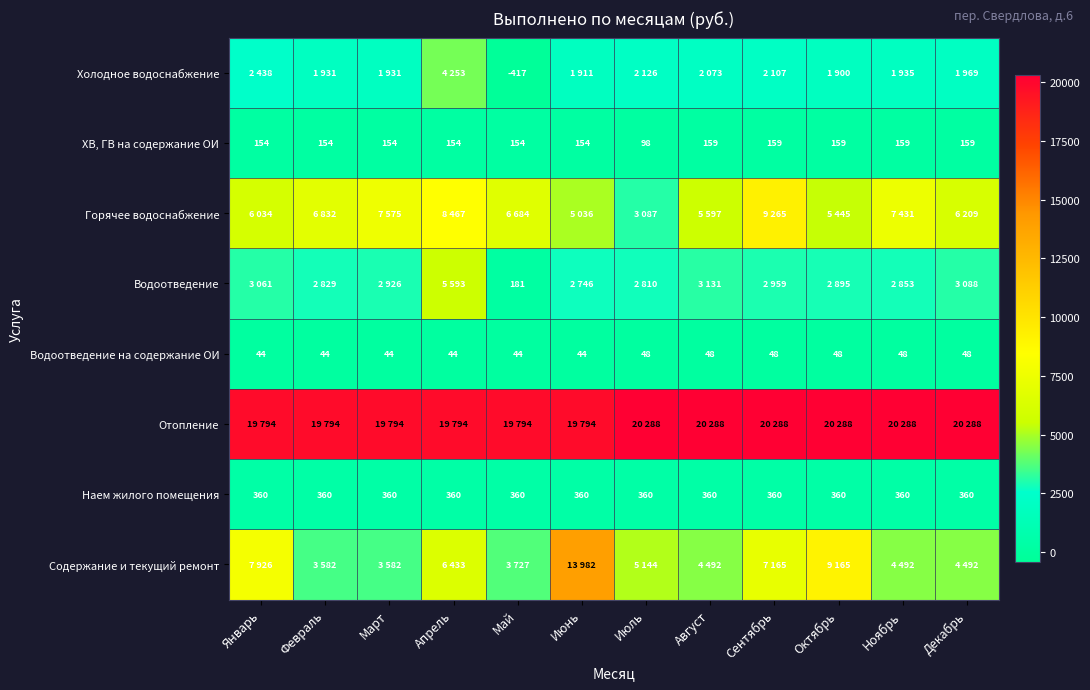

Is it true that Холодное водоснабжение equals -175 at Май?

False